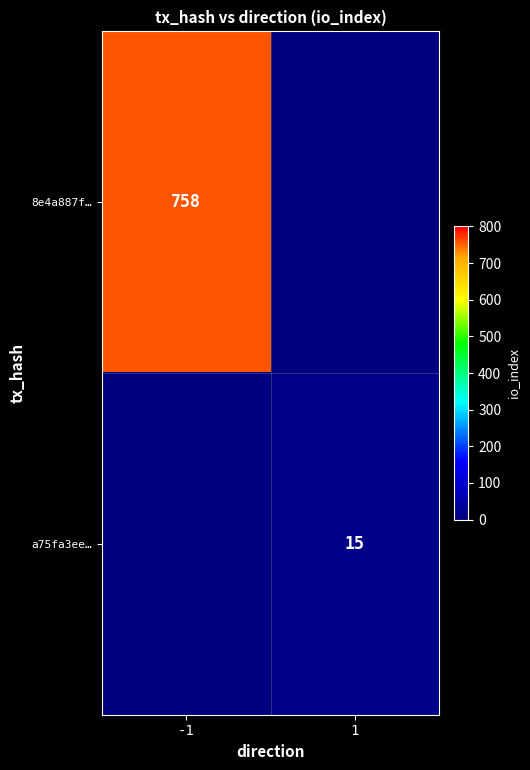

Which category has the highest value across all series?

-1